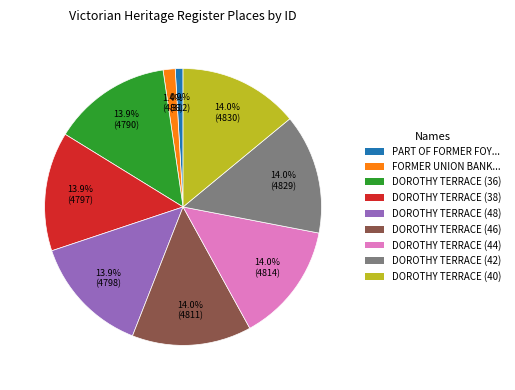

Is there any slice that represents more than half of the pie?

No